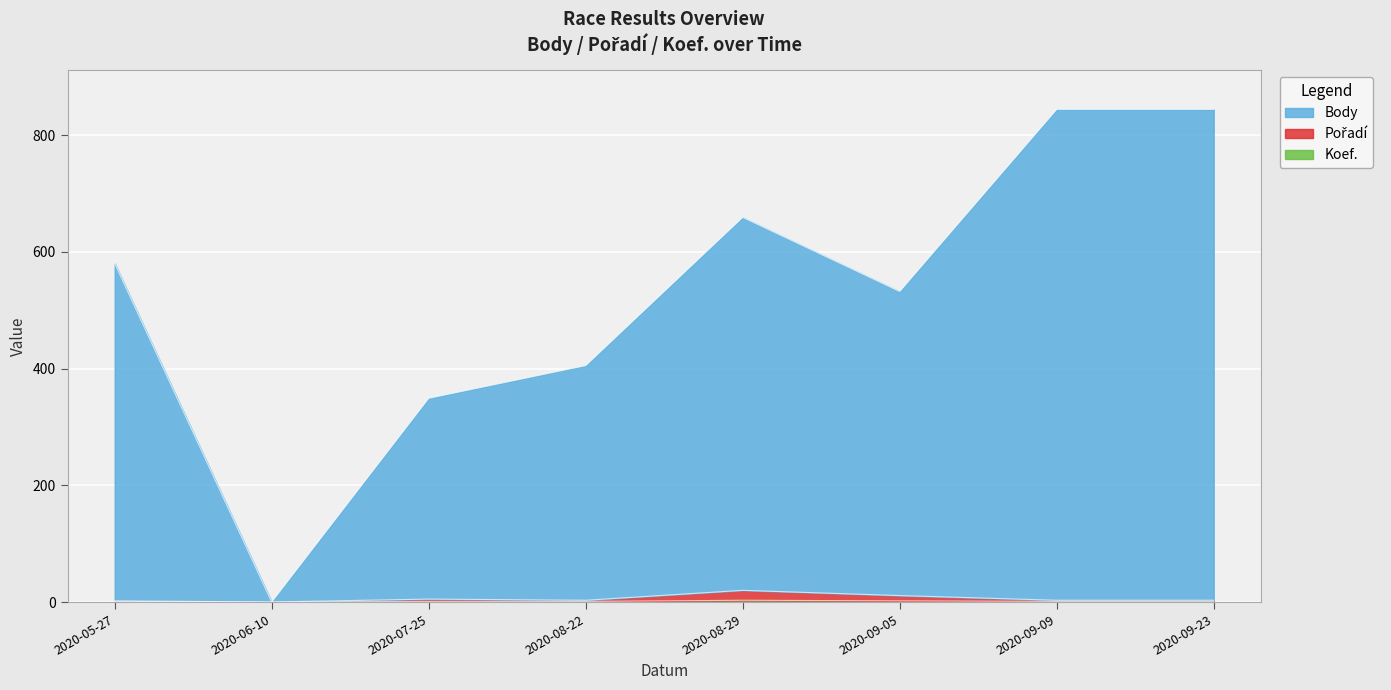

What is the label of the 2nd point from the left?

2020-06-10